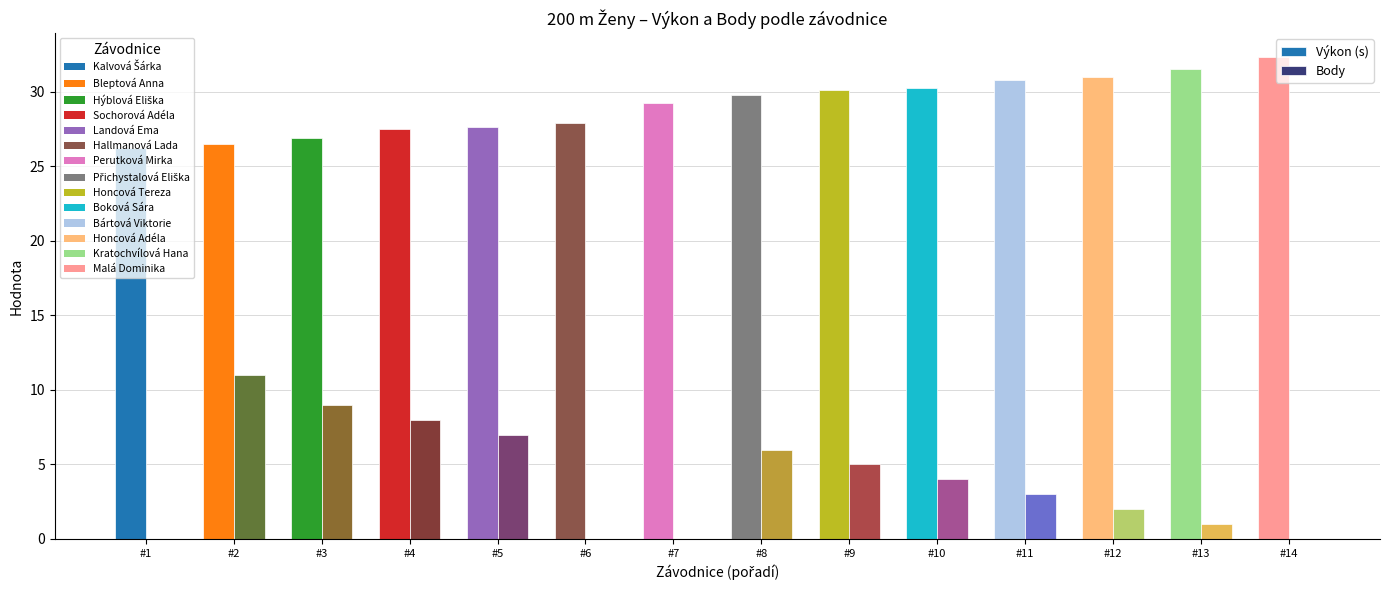

What is the greatest value displayed?

32.3